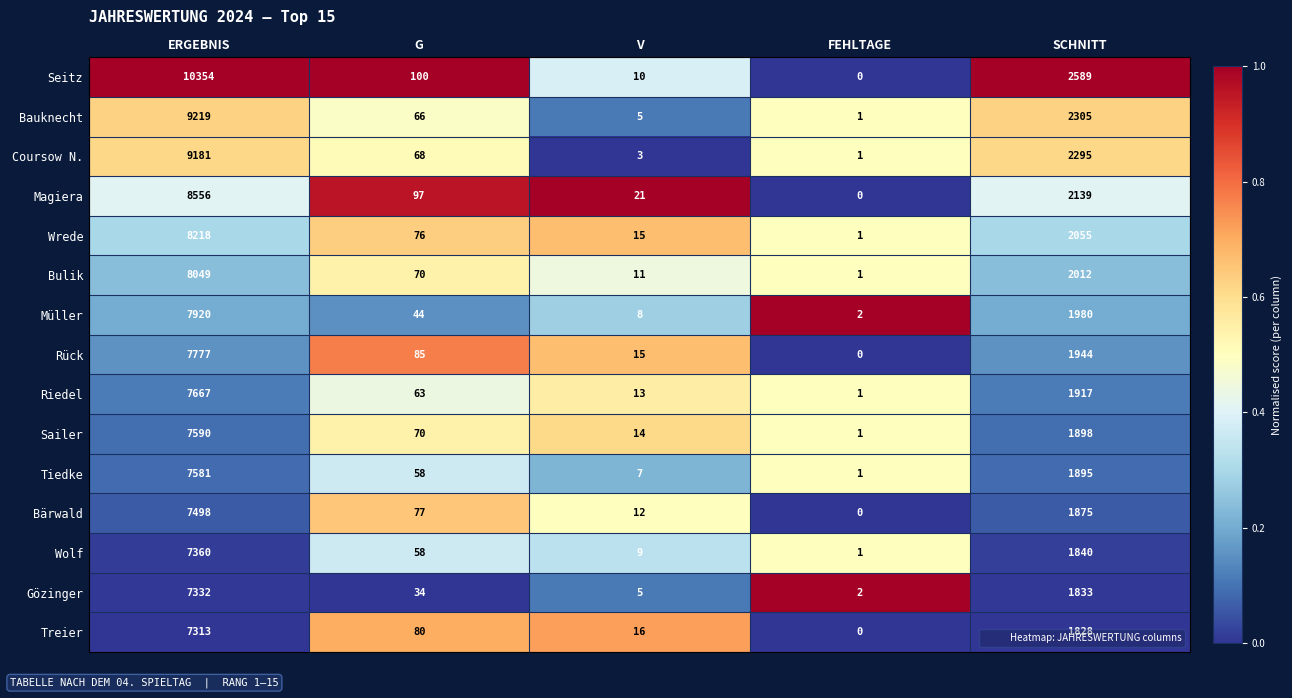

What is the sum of all Bulik values?

10143